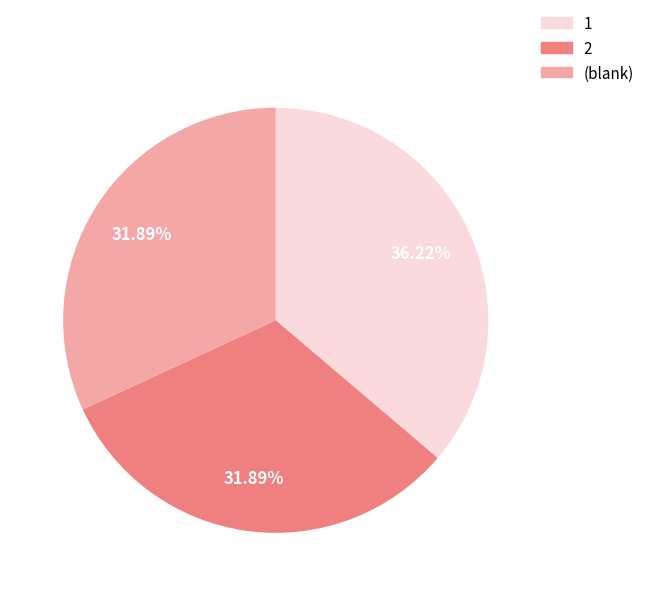

What is the largest slice in the pie chart?

1